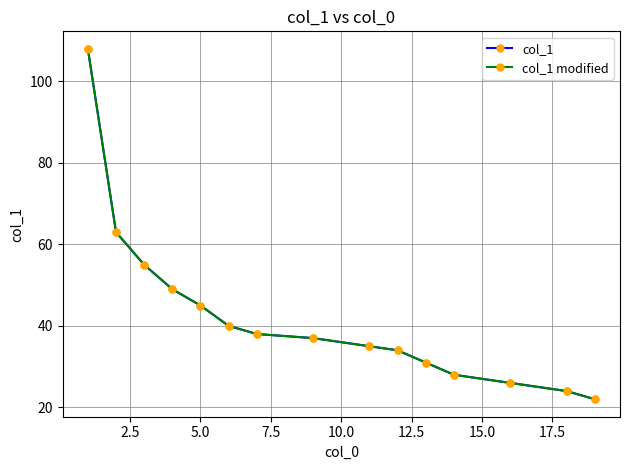

Does the chart have visible grid lines?

Yes